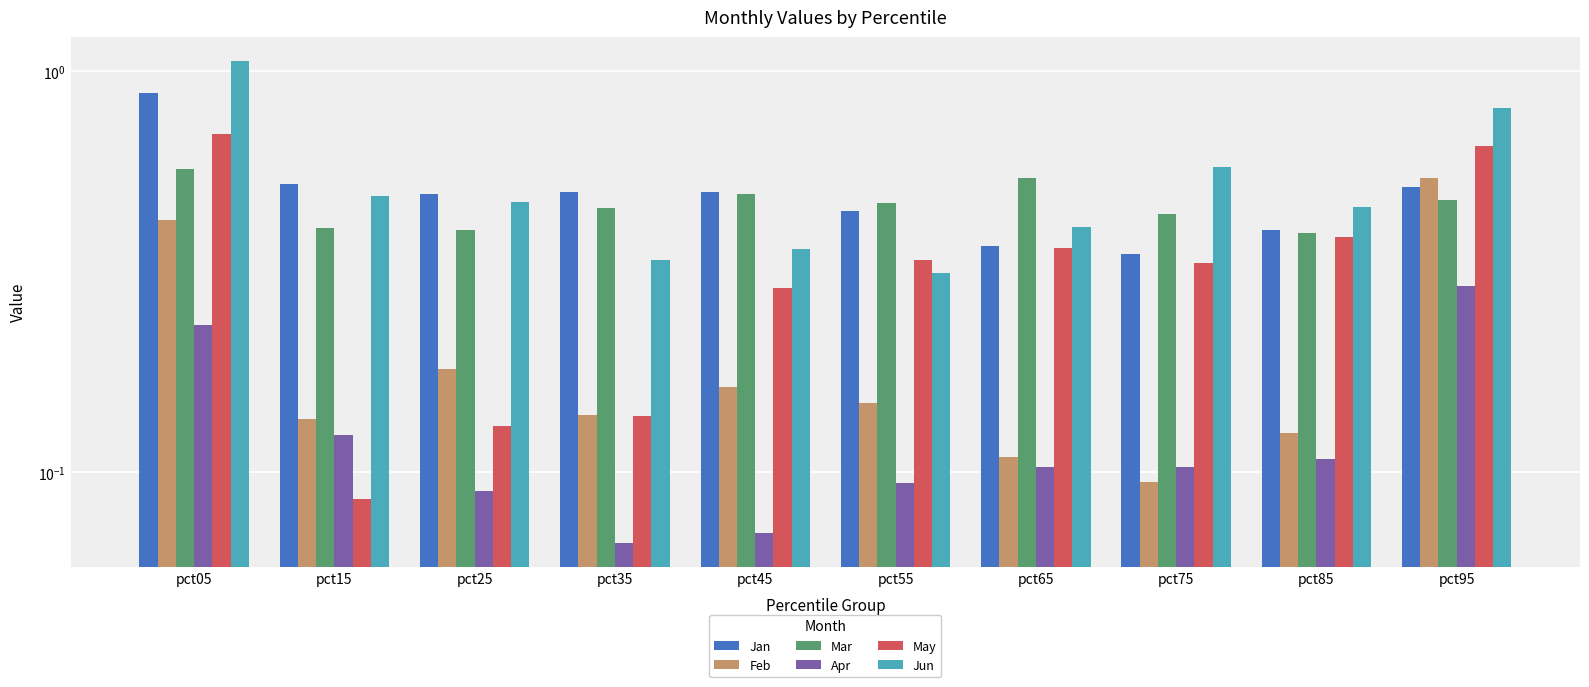

What is the difference between the maximum and minimum values in the Mar series?

0.2